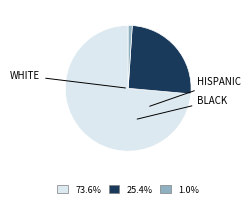

Does any single category account for the majority?

Yes